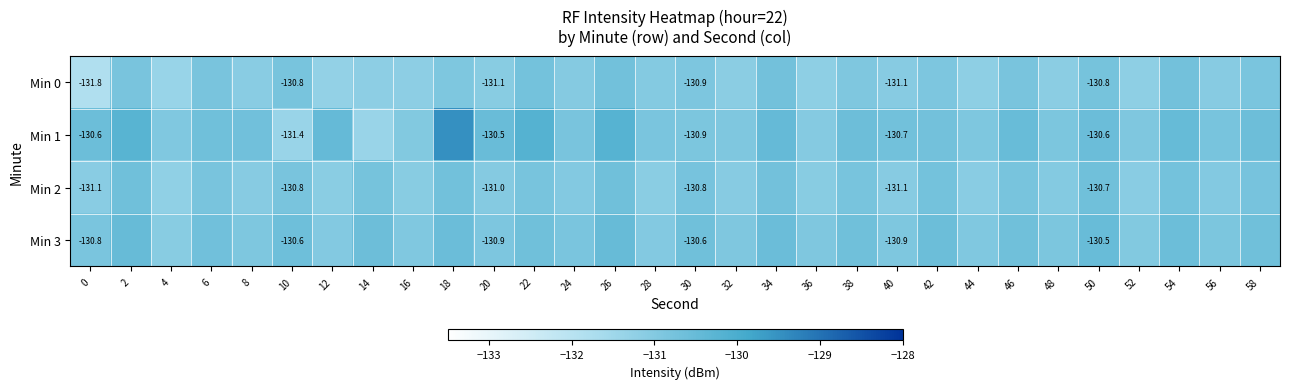

At 38, list the series in order from largest to smallest.

Min 1, Min 3, Min 2, Min 0